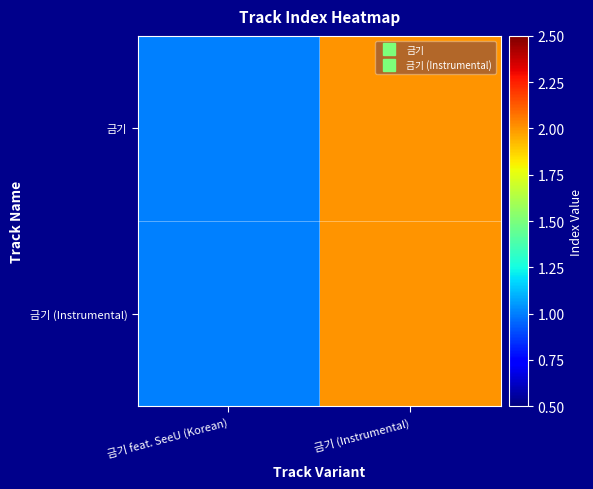

Reading left to right, transcribe all the data shown in this chart.

금기: 금기 feat. SeeU (Korean)=1	금기 (Instrumental)=2
금기 (Instrumental): 금기 feat. SeeU (Korean)=1	금기 (Instrumental)=2